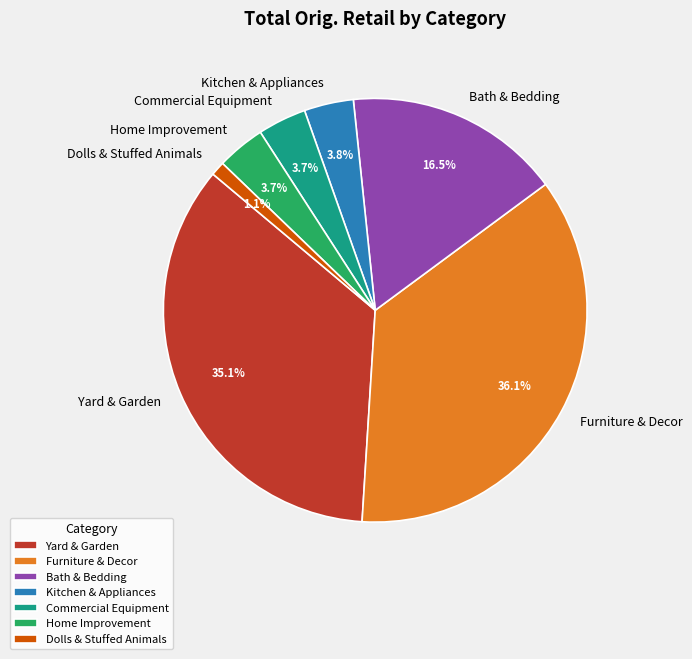

What is the total percentage of Kitchen & Appliances and Bath & Bedding?

20.3%